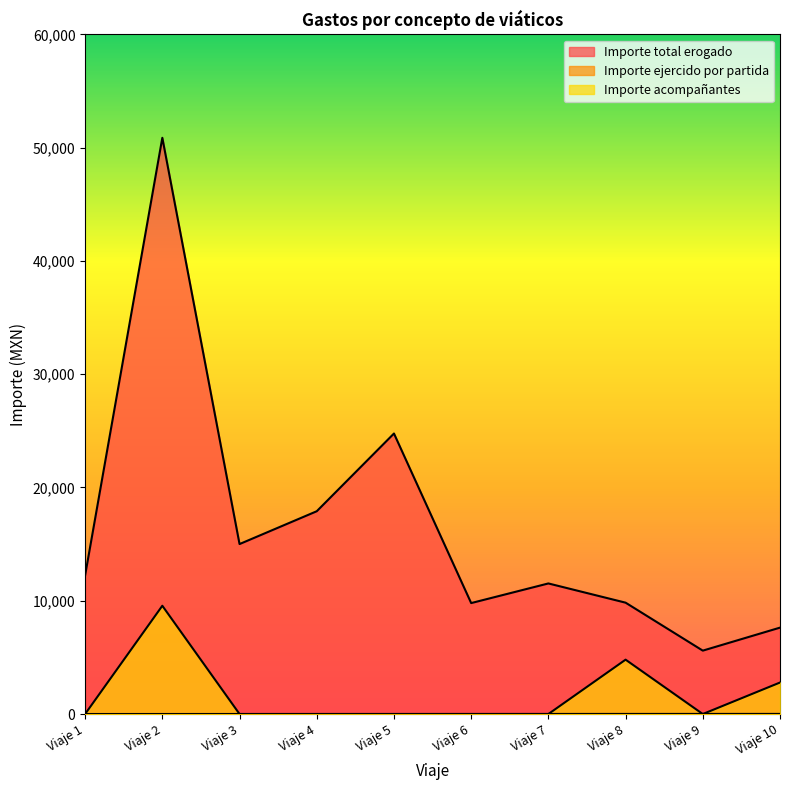

At which category is the sum across all series the highest?

Viaje 2